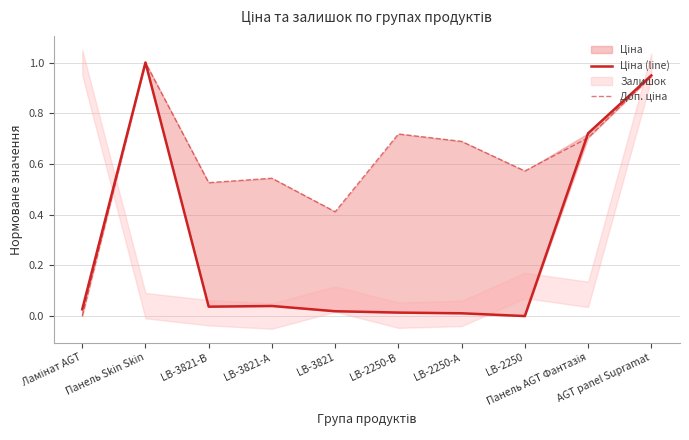

How many values in Ціна (line) are above zero?

9